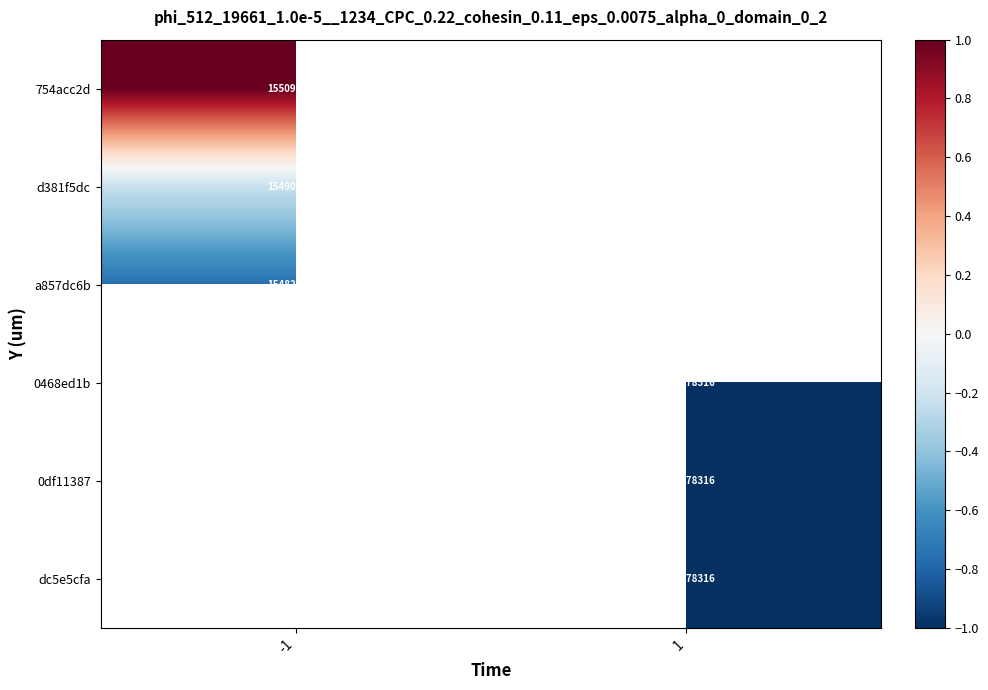

How many categories are shown in the chart?

2